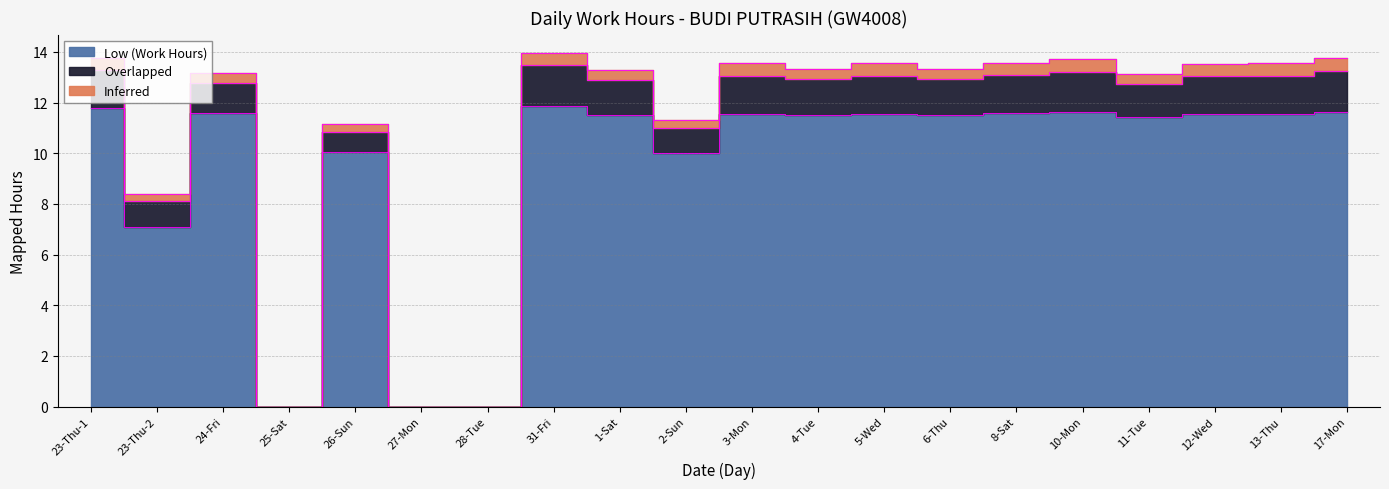

Where is Low (Work Hours) nearest to the value 5?

23-Thu-2